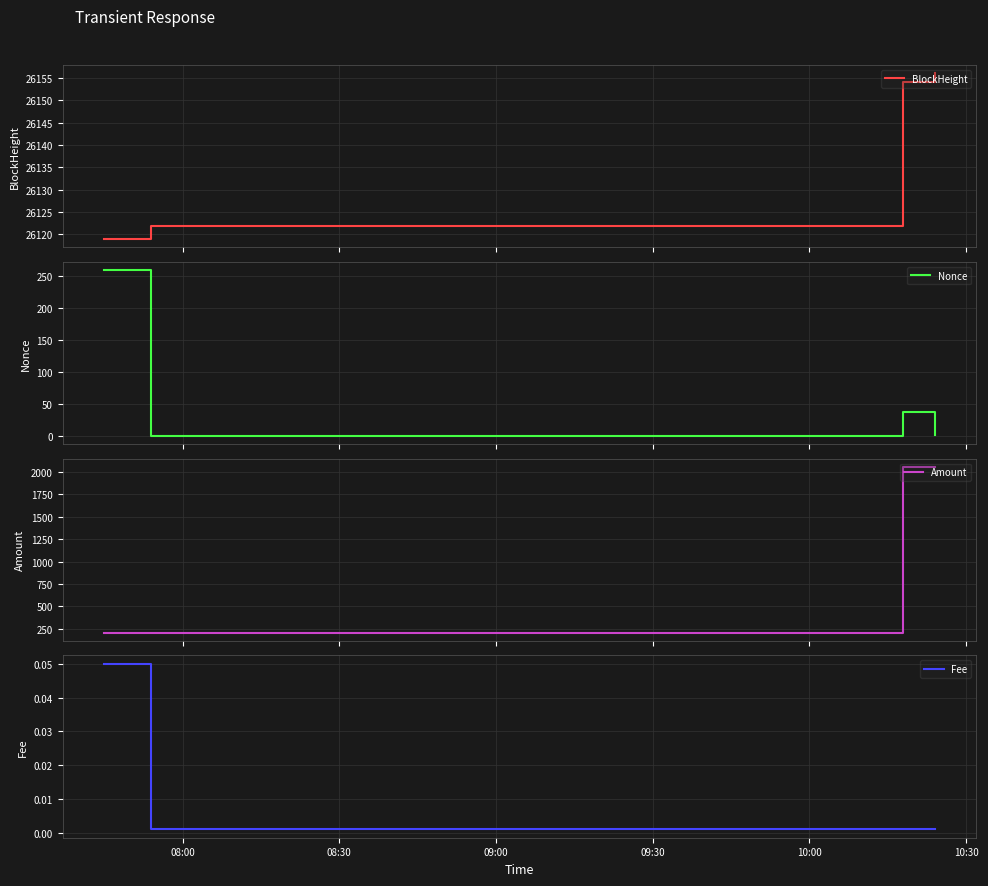

True or false: BlockHeight has more than 1 interior local peaks.

False